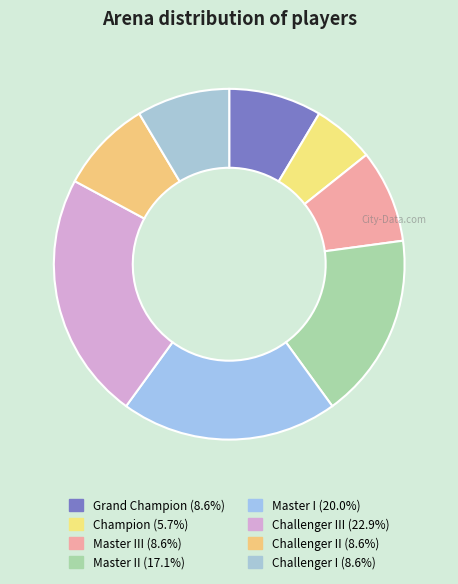

How many slices are in this pie chart?

8